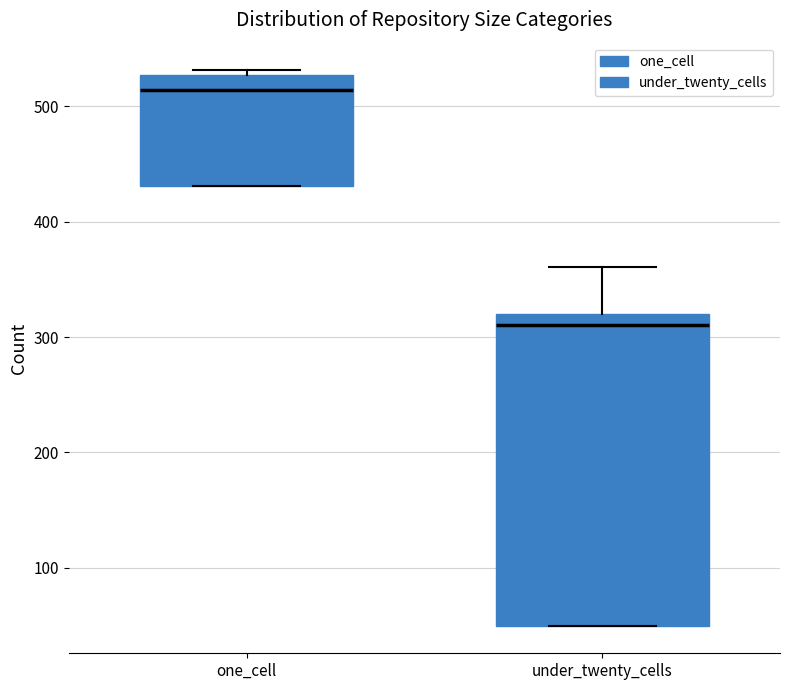

Comparing the boxes themselves (not the whiskers), which one is the tallest?

under_twenty_cells